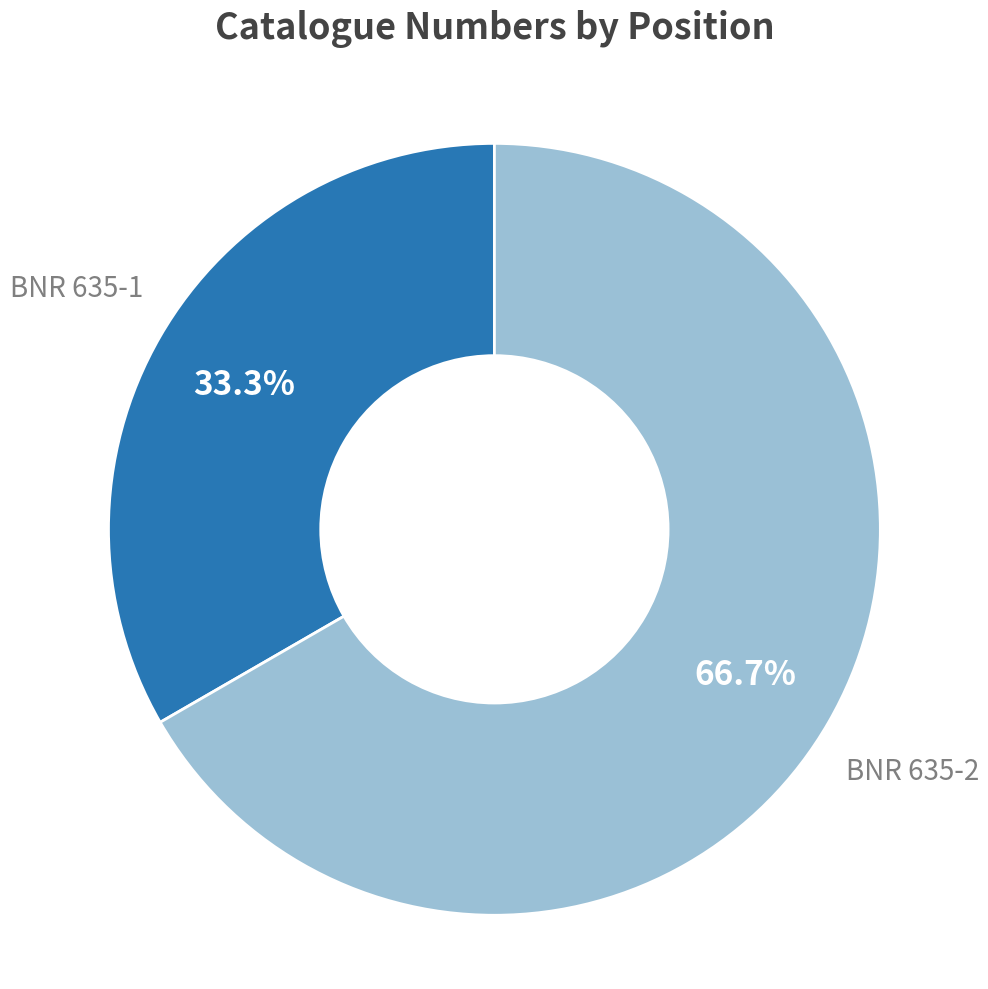

Is there a majority slice in this chart?

Yes